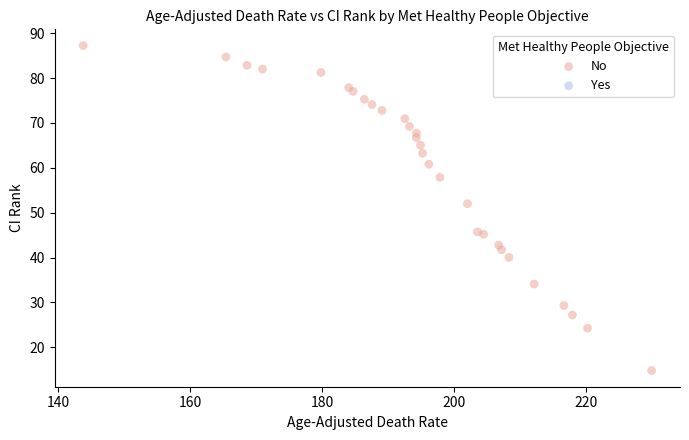

What Y value in the scatter plot is closest to 51?

52.0